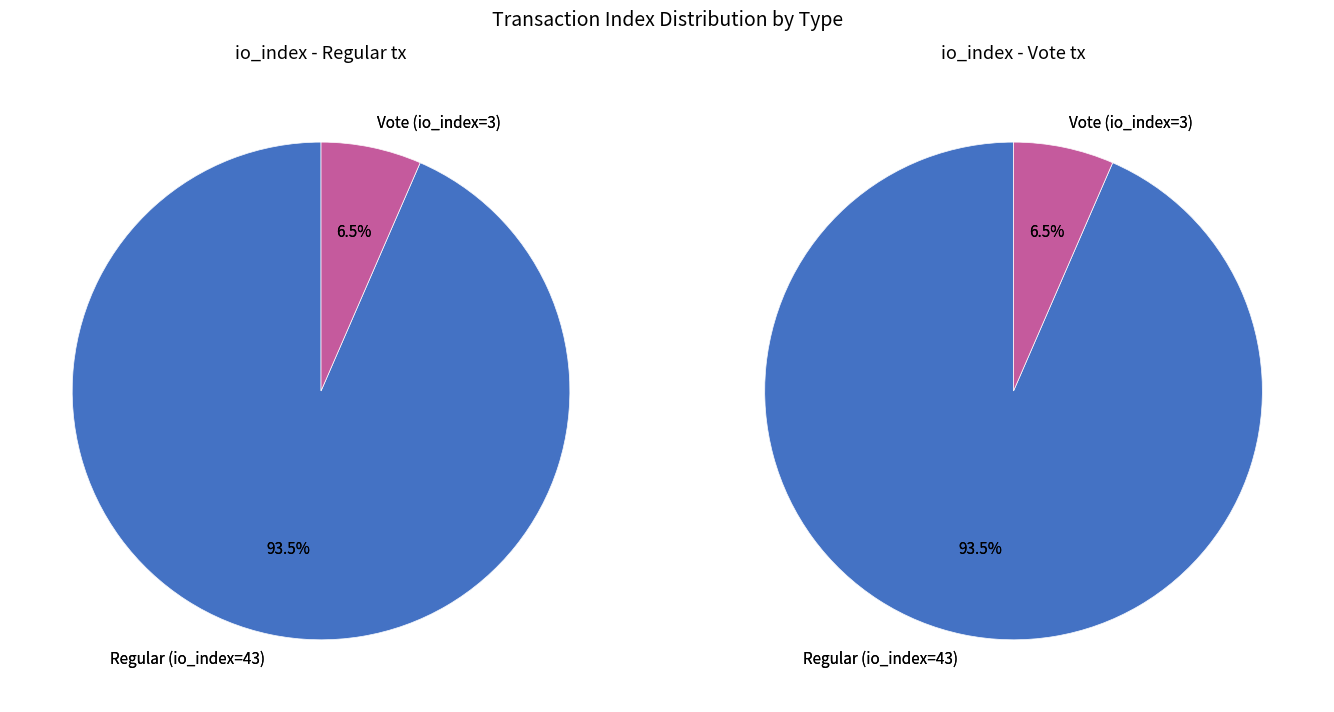

What percentage is the Vote (io_index=3) slice, to the nearest percent?

7%